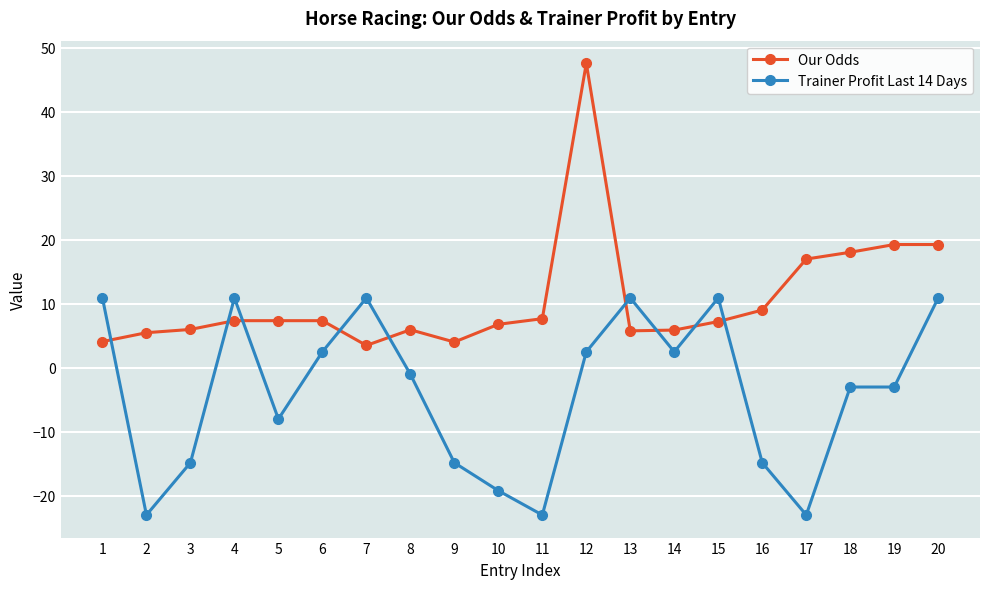

The value of Trainer Profit Last 14 Days at 5 is -3.8. True or false?

False